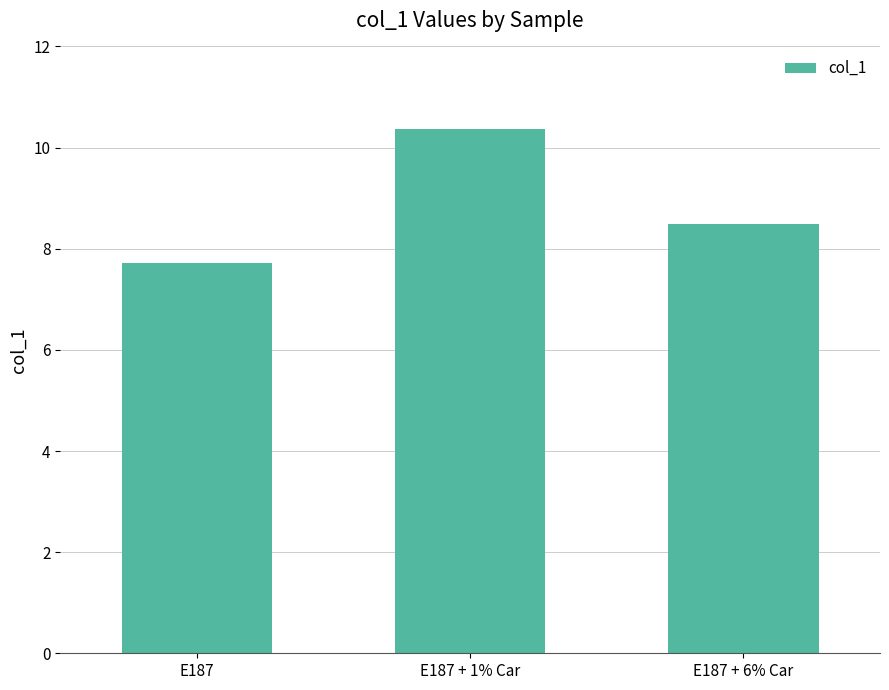

Between E187 + 6% Car and E187, which is larger?

E187 + 6% Car